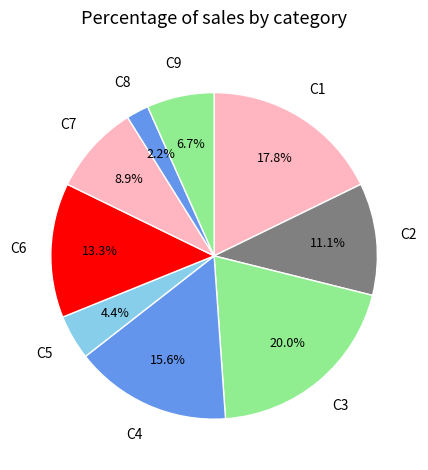

To the nearest percent, what is the average slice percentage?

11%